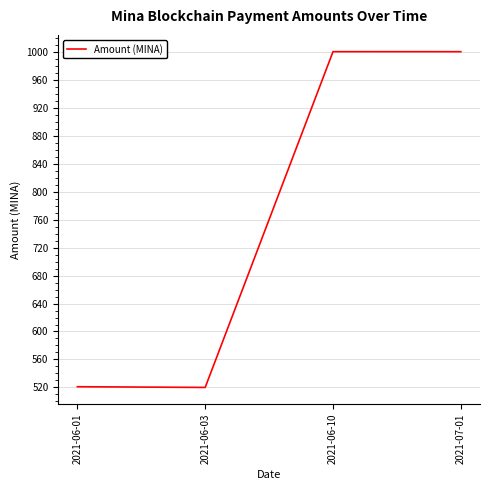

Where is the first local maximum?

2021-06-10